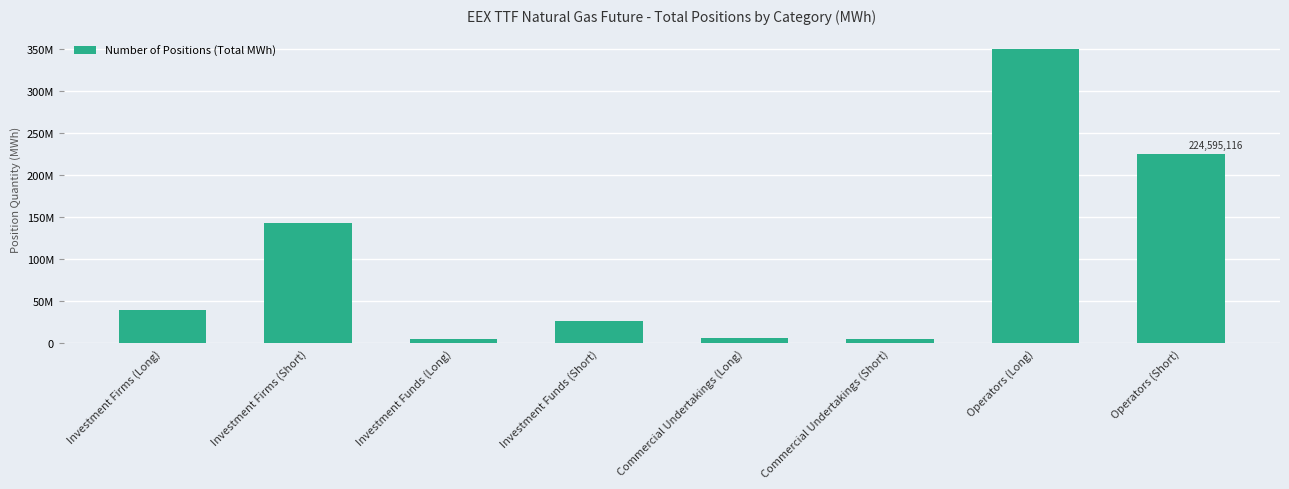

What is the label of the 1st bar from the left?

Investment Firms (Long)